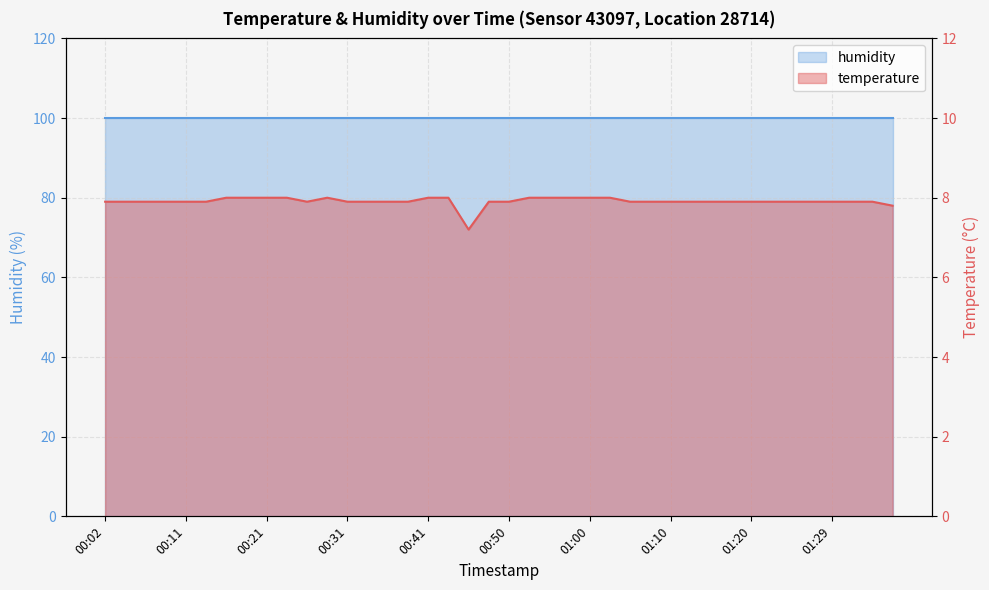

How many points are higher than both their immediate neighbors (excluding endpoints)?

1